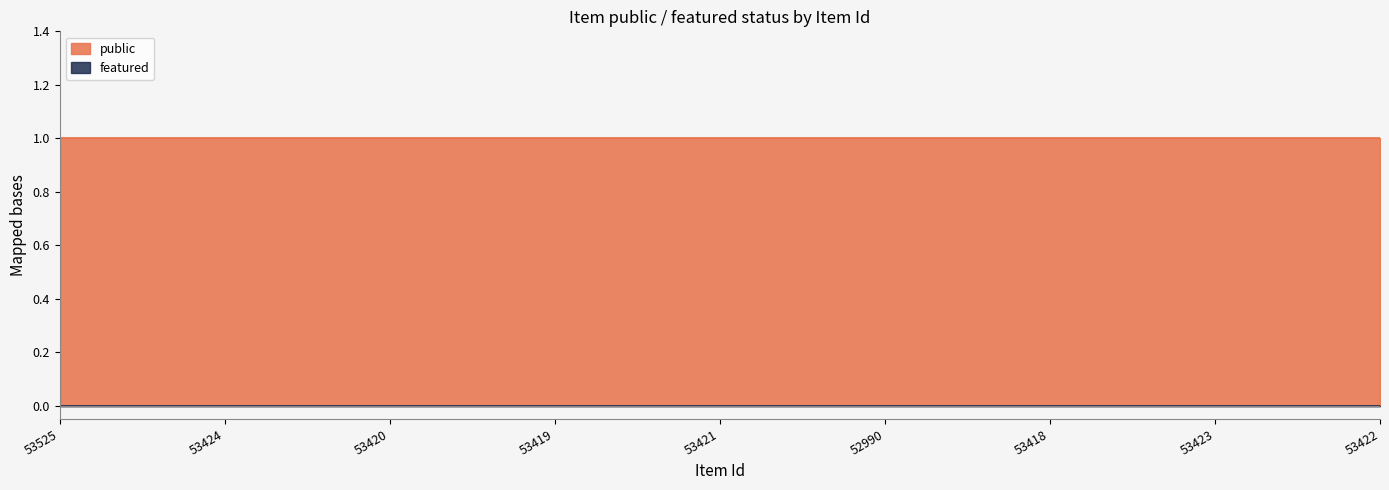

True or false: featured and public intersect in this chart.

False